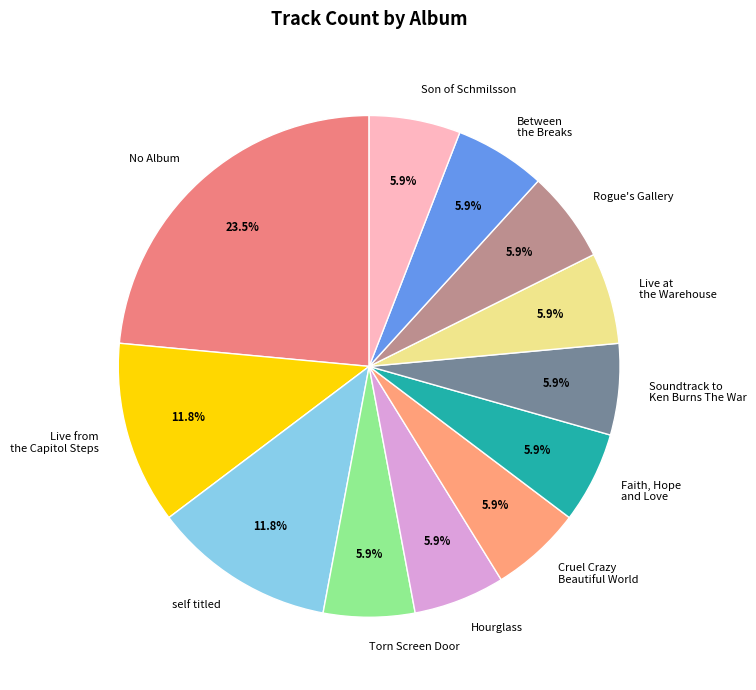

To the nearest percent, what is the average slice percentage?

8%